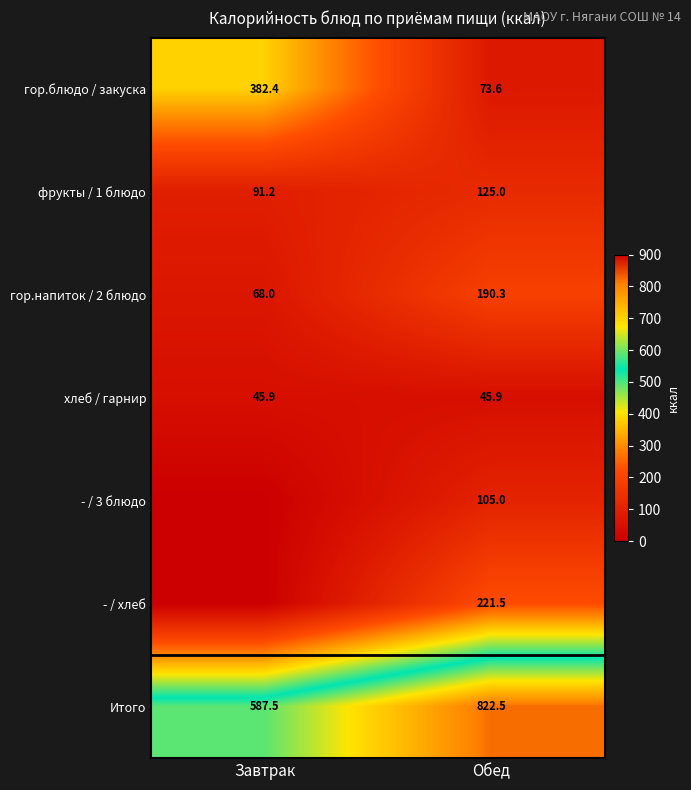

At how many categories does at least one series exceed 497?

2